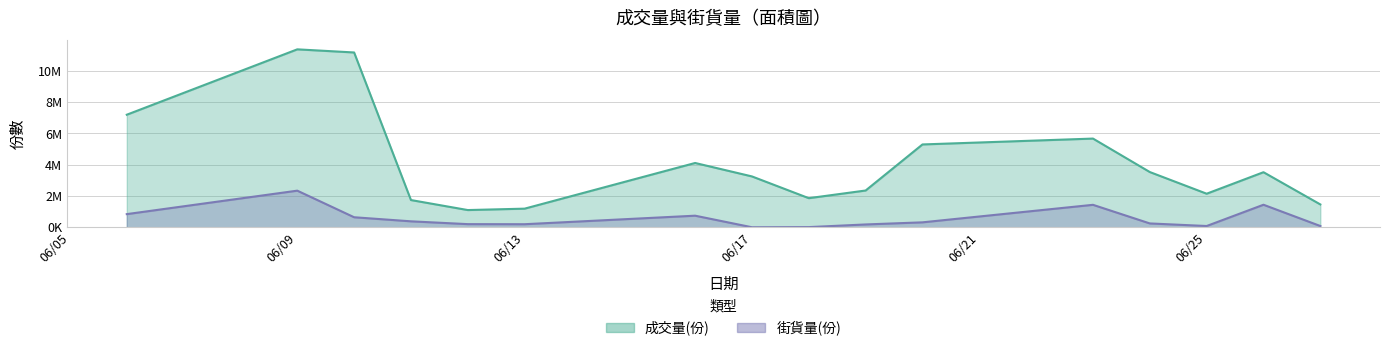

Reading left to right, transcribe all the data shown in this chart.

成交量(份): 7195000	11375000	11175000	1740000	1100000	1190000	4110000	3250000	1860000	2350000	5295000	5670000	3530000	2145000	3520000	1460000
街貨量(份): 840000	2340000	640000	380000	200000	195000	740000	0	10000	180000	315000	1435000	245000	80000	1440000	80000